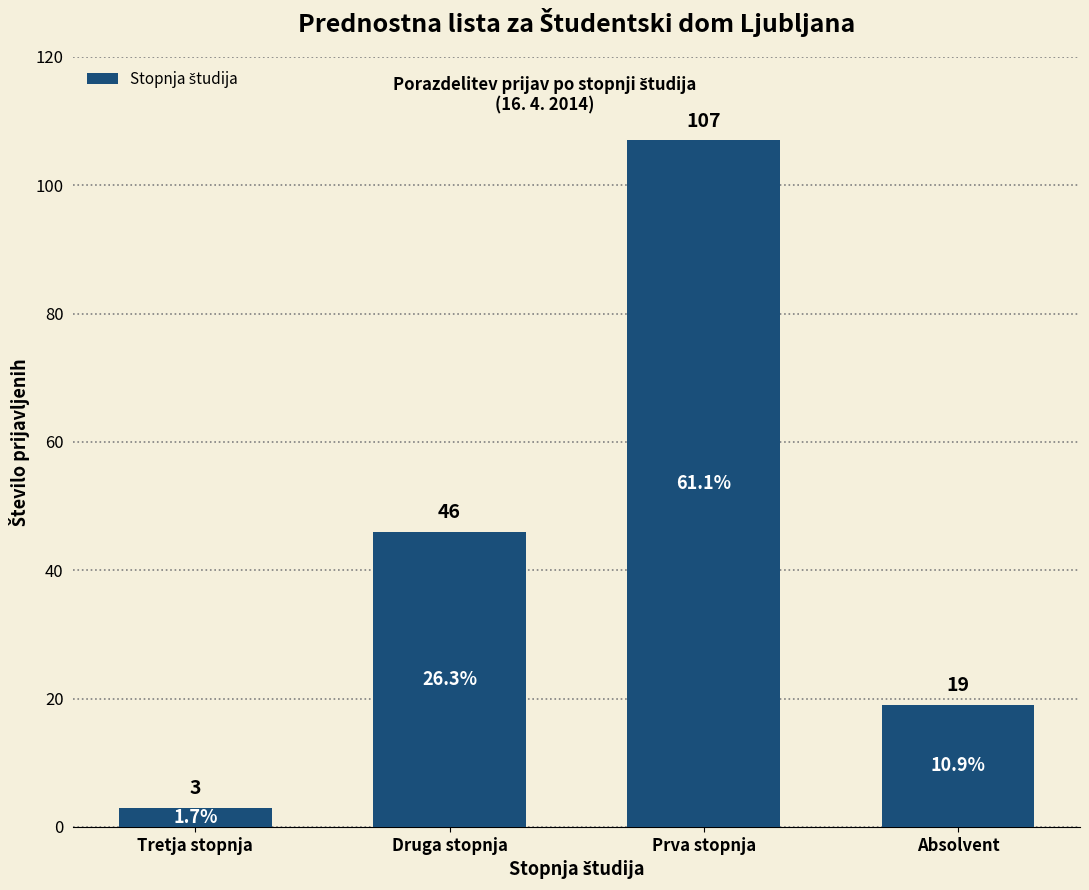

What is the sum of all values?

175